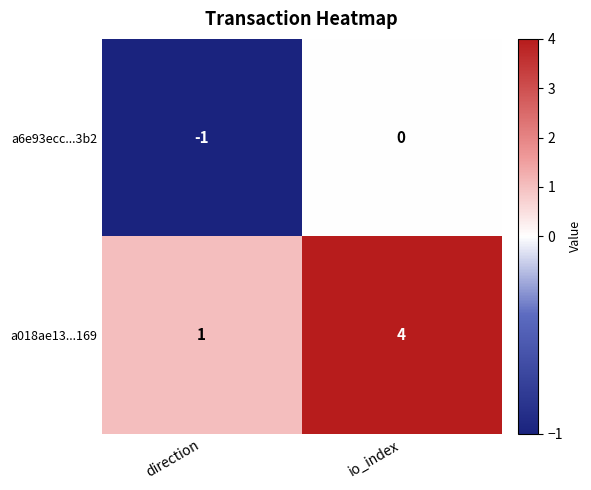

Count the number of data series in this chart.

2